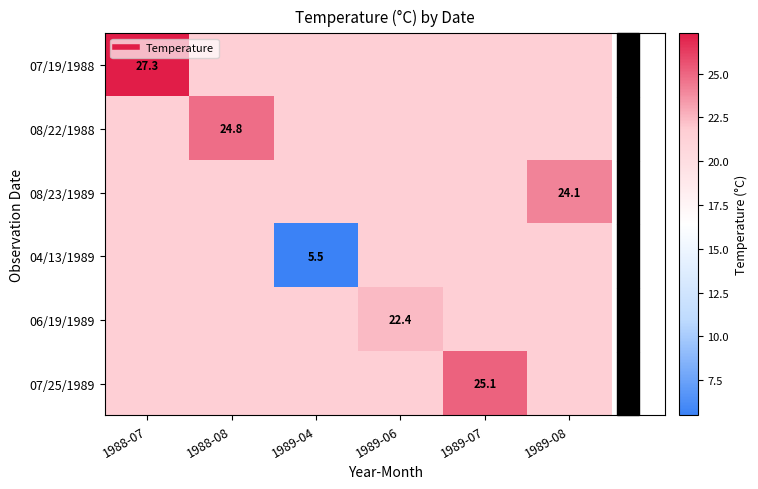

True or false: 07/25/1989 has a value of 21.5 at 1989-06.

True